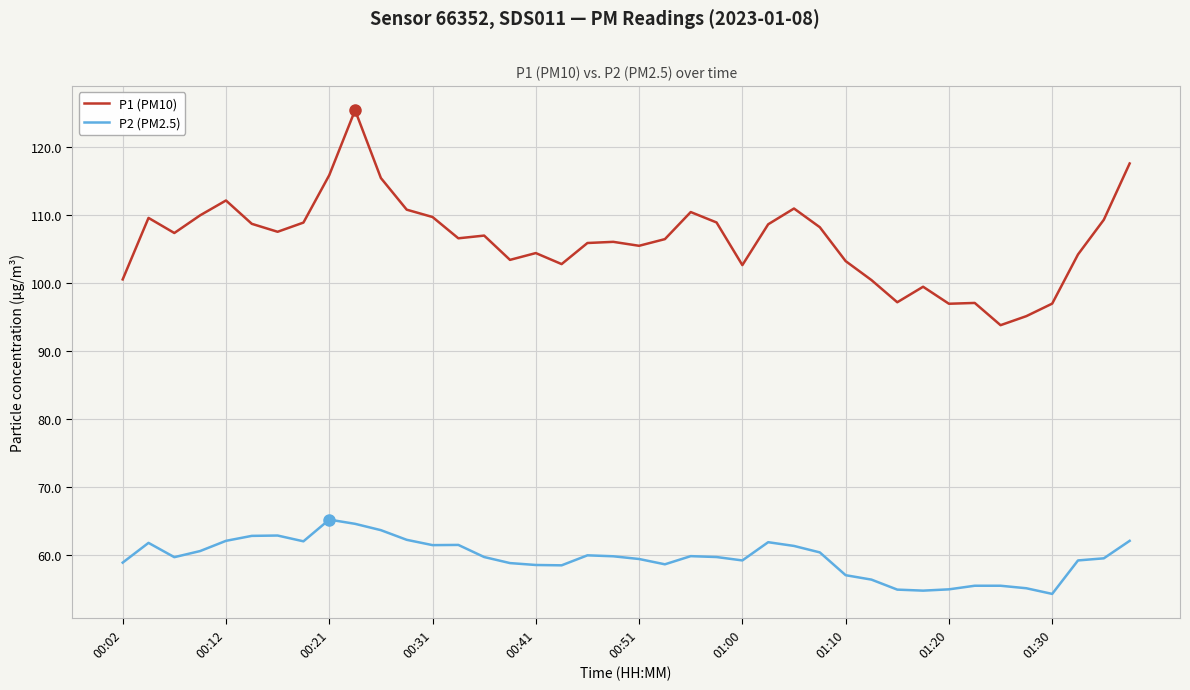

Which series has the largest range (max minus min)?

P1 (PM10)